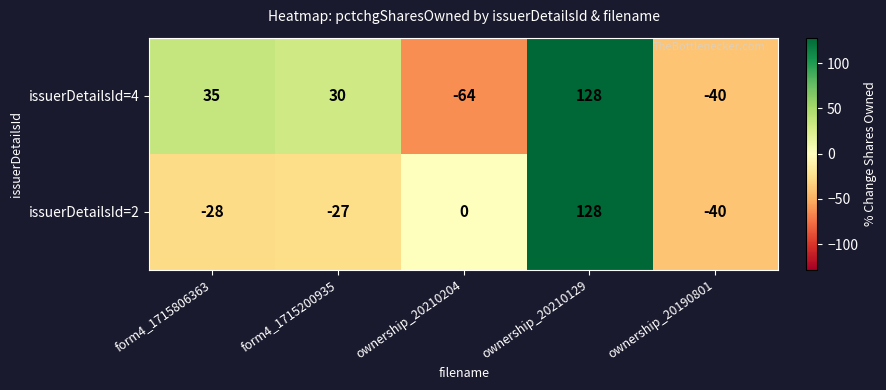

List the series in order of their overall mean, highest first.

issuerDetailsId=4, issuerDetailsId=2